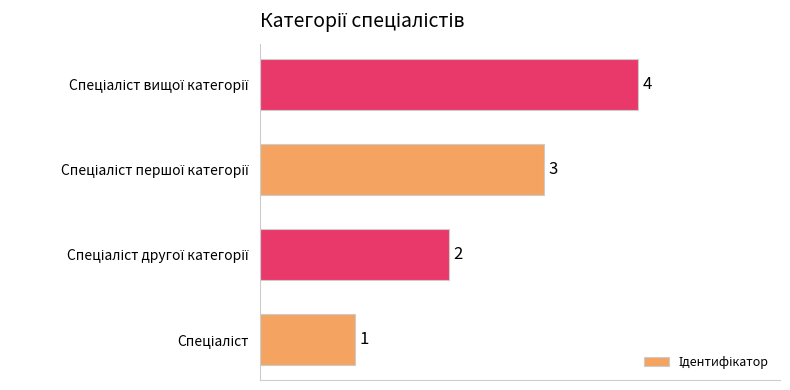

How many values are between 2 and 4?

3